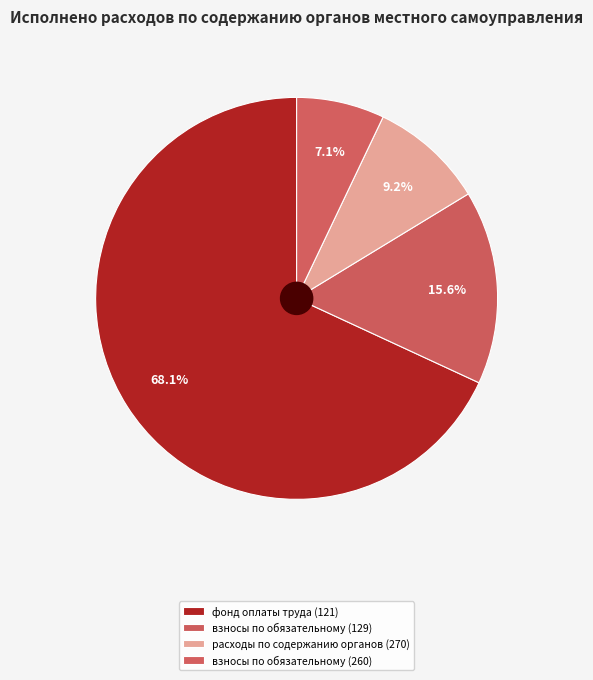

How many slices are in this pie chart?

4